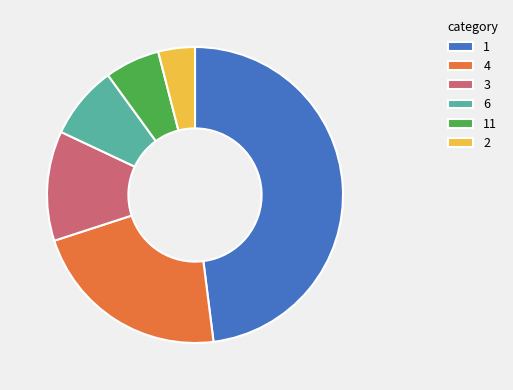

Combined, do 4 and 6 account for over 50%?

No